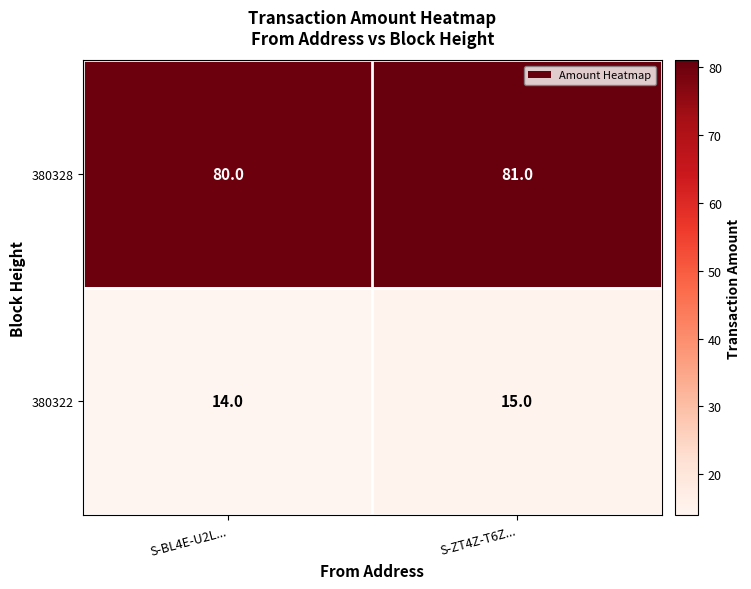

Where is 380322 nearest to the value 14?

S-BL4E-U2L...